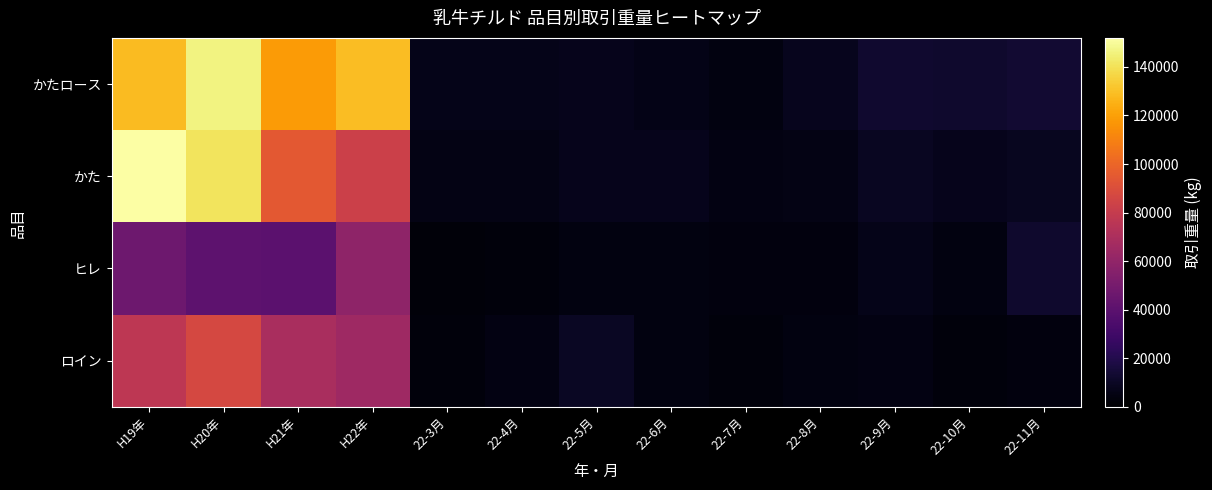

What is the total value across all series at 22-6月?

22136.0